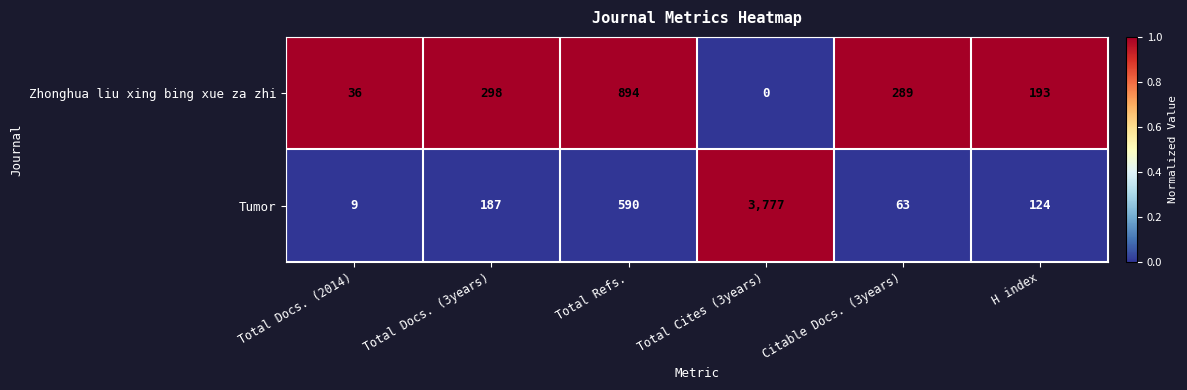

What is the difference between the maximum and minimum values in the Zhonghua liu xing bing xue za zhi series?

894